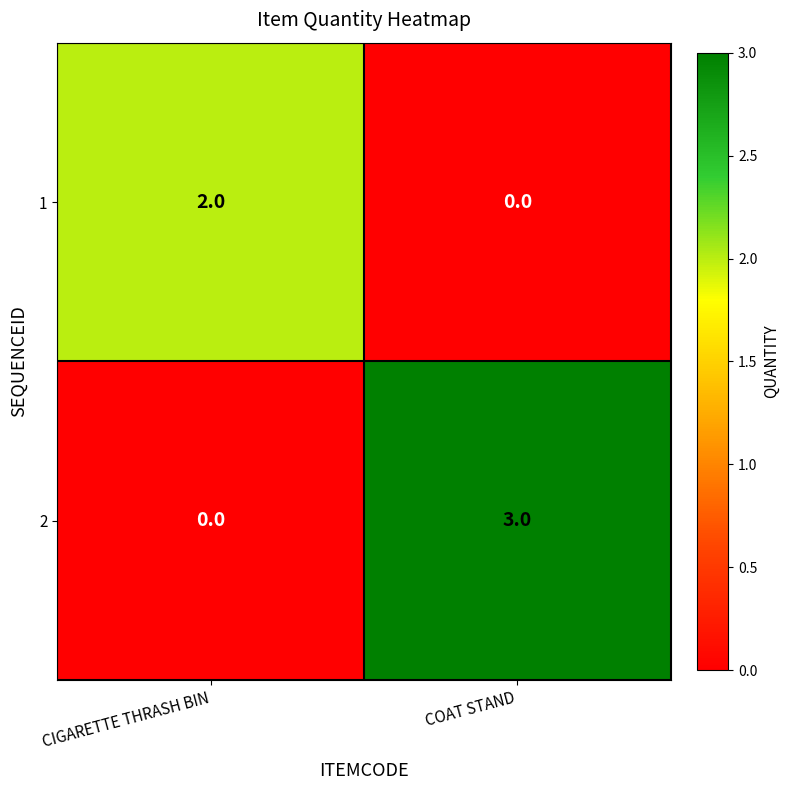

What is the highest value of the 2 series?

3